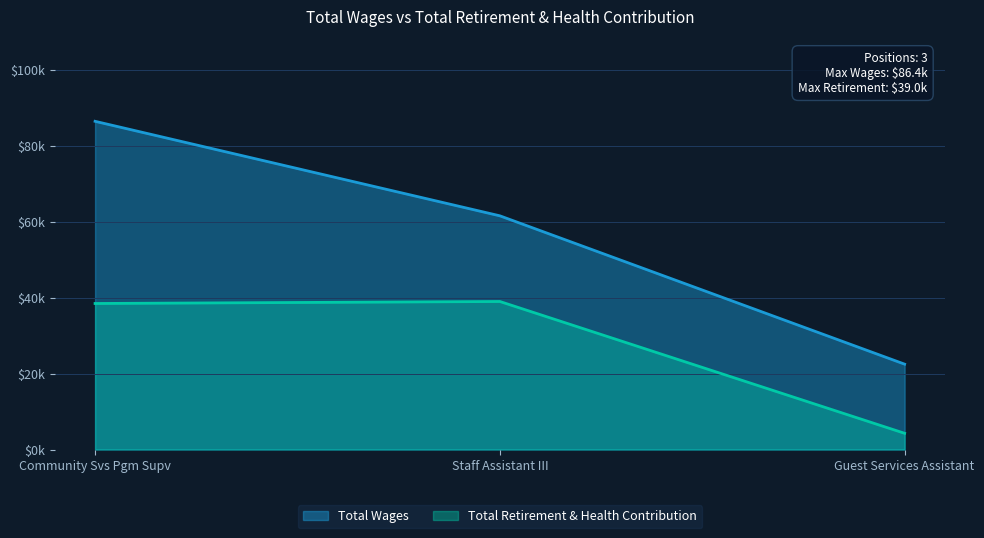

What is the label of the 2nd point from the left?

Staff Assistant III